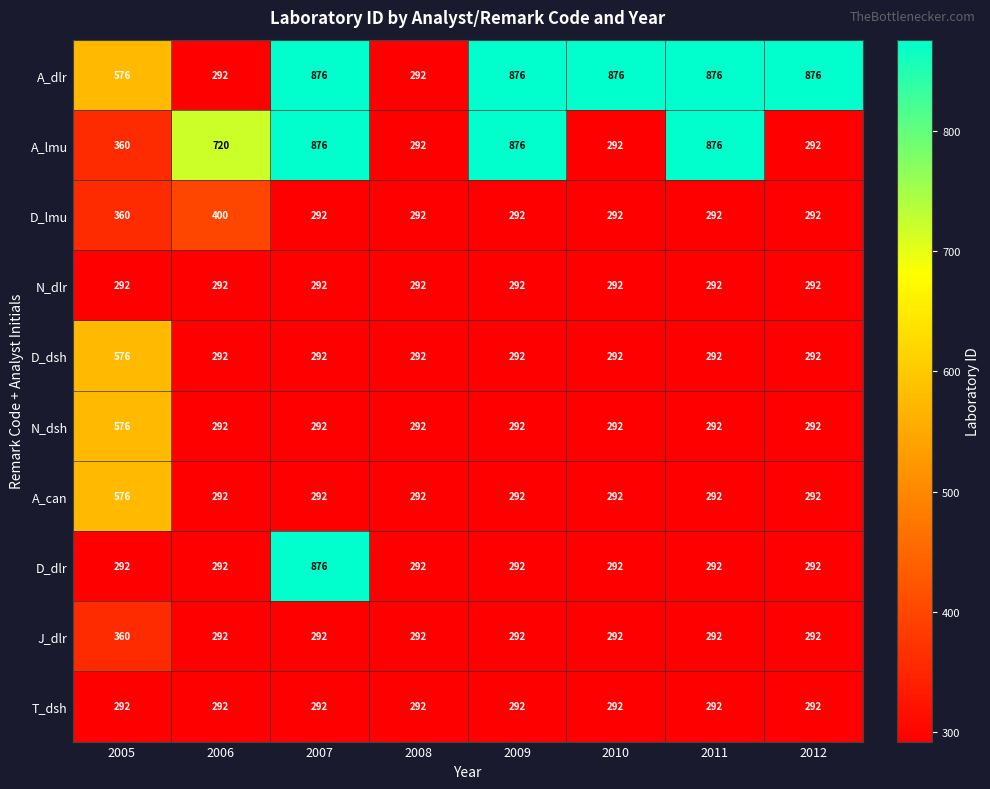

What is the spread (max minus min) of values at 2009?

584